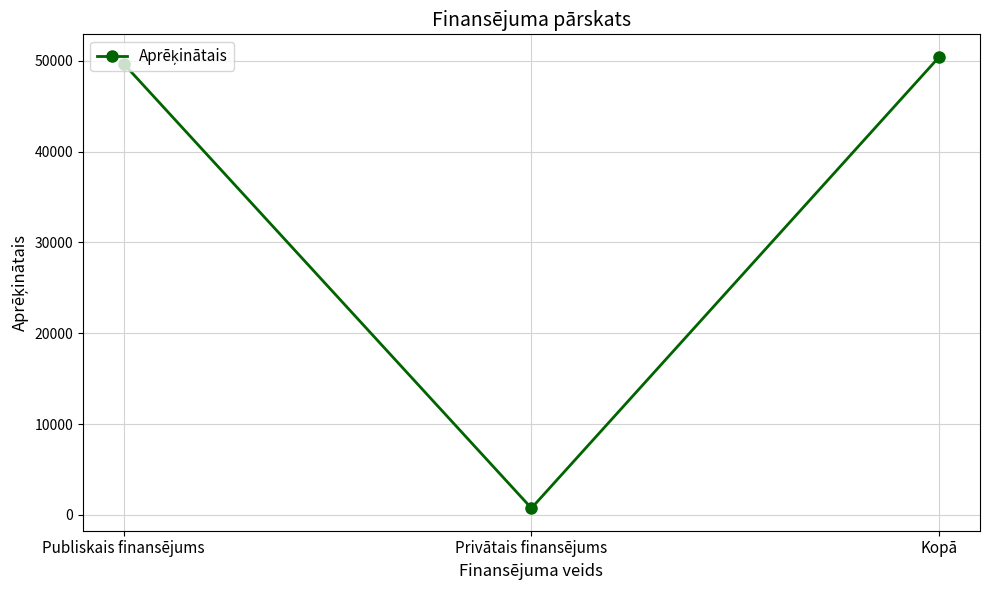

At which label does the data first exceed 49673?

Publiskais finansējums